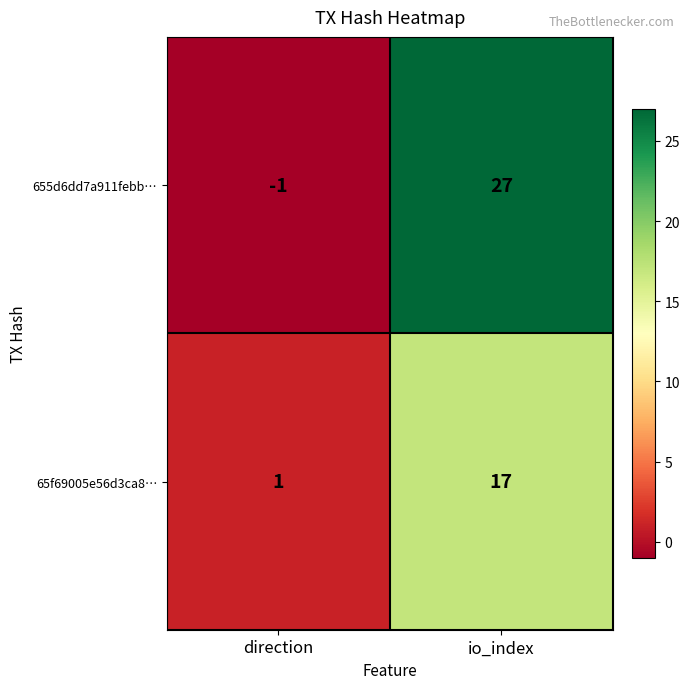

True or false: 65f69005e56d3ca8… has a value of 17 at io_index.

True